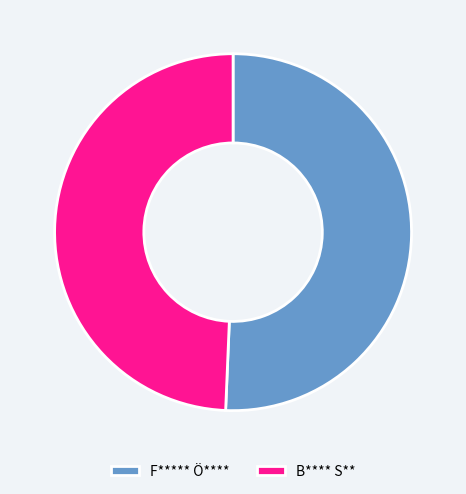

Which has a higher value, B**** S** or F***** Ö****?

F***** Ö****